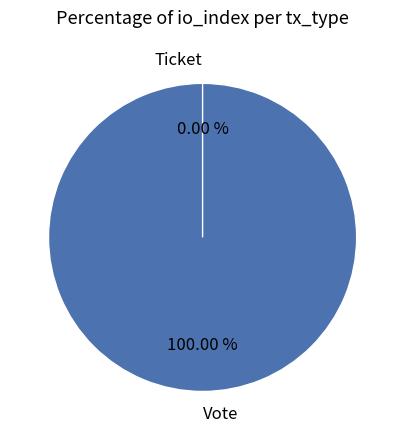

How many segments does this pie chart have?

2